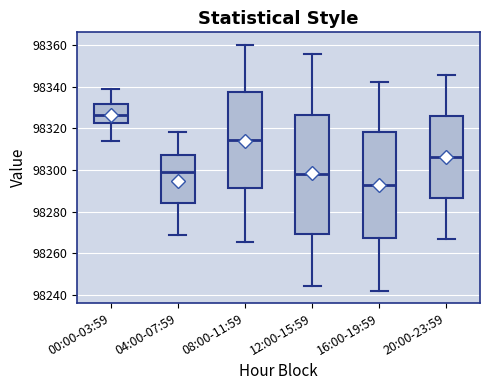

Comparing the boxes themselves (not the whiskers), which one is the tallest?

12:00-15:59